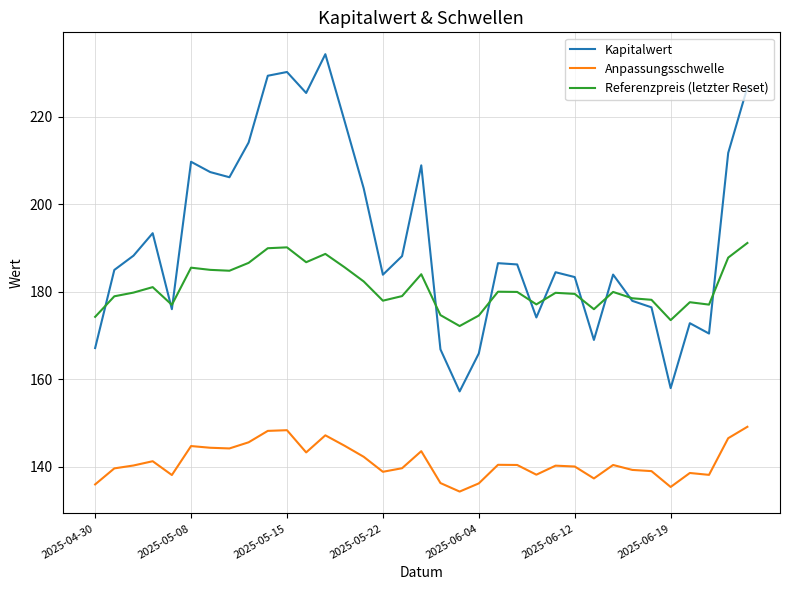

What is the greatest value displayed?

234.3